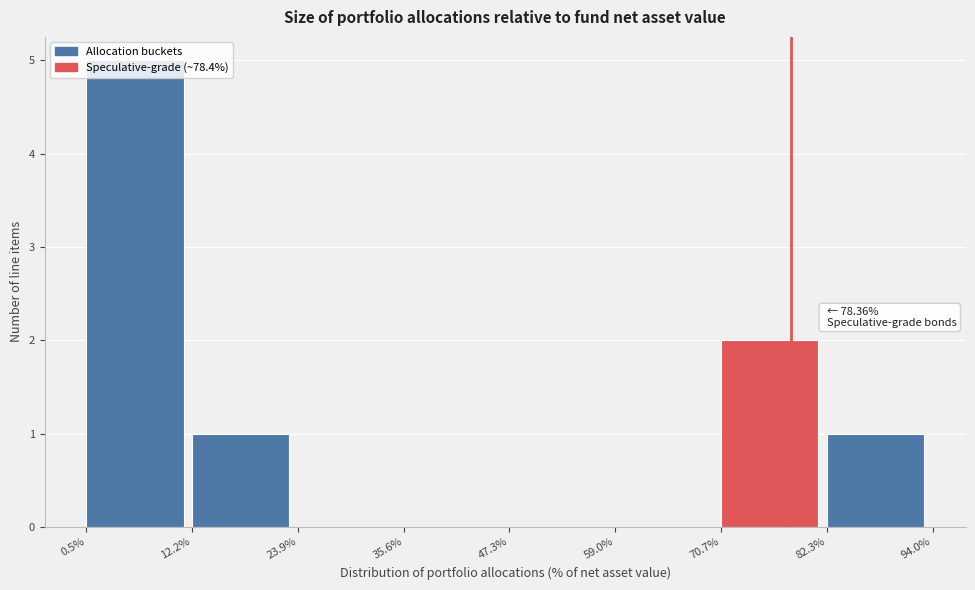

Over which range of the x-axis is the bar tallest?

0.5% to 12.2%